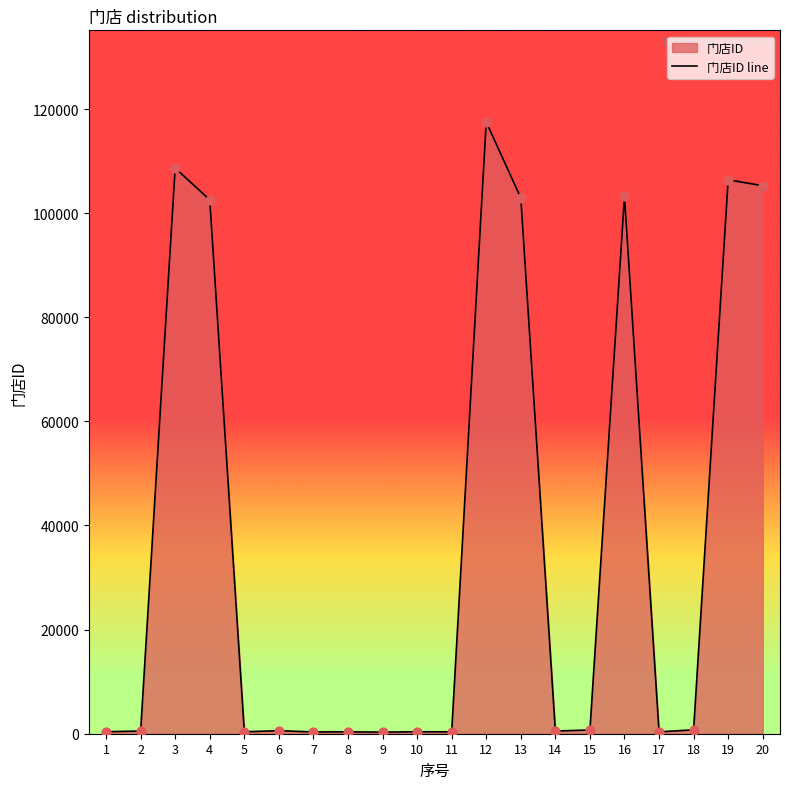

Between 8 and 13, which is larger?

13